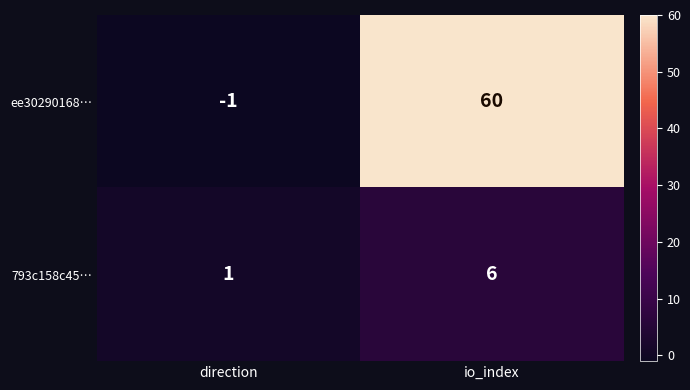

At which category is the sum across all series the highest?

io_index